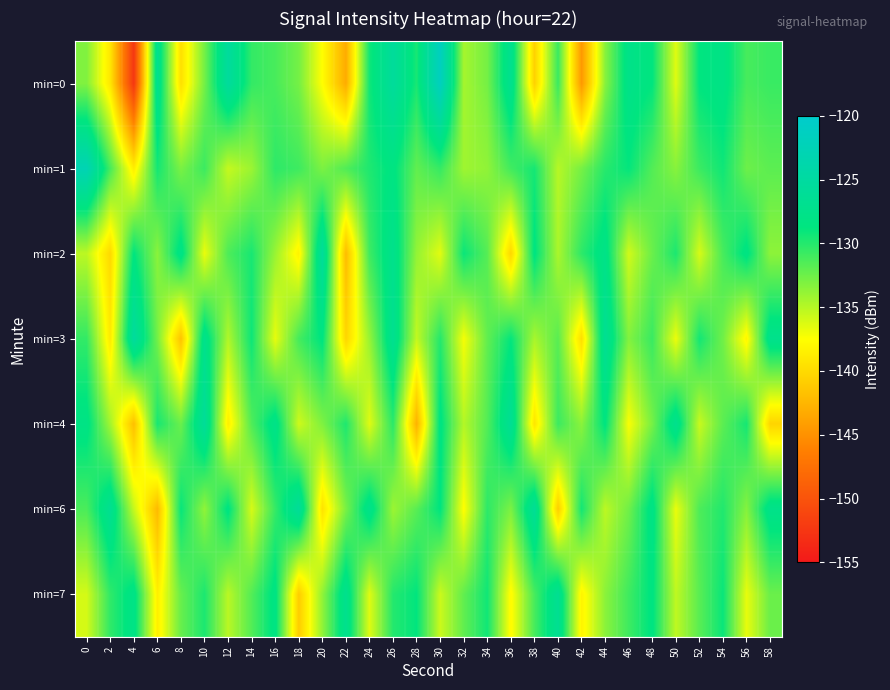

Reading left to right, list all the values displayed in this chart.

min=0: 0=-133.2	2=-139.1	4=-152.5	6=-126.9	8=-139.6	10=-132.7	12=-125.4	14=-130.5	16=-131.2	18=-132.8	20=-137.5	22=-143.2	24=-129.3	26=-125.6	28=-129.6	30=-121.5	32=-134.4	34=-132.8	36=-127.0	38=-140.6	40=-130.7	42=-144.5	44=-133.4	46=-127.7	48=-128.8	50=-136.4	52=-128.7	54=-128.0	56=-131.2	58=-130.7
min=1: 0=-122.8	2=-131.2	4=-138.6	6=-129.5	8=-132.9	10=-130.8	12=-135.5	14=-134.1	16=-130.3	18=-130.9	20=-133.0	22=-131.5	24=-129.8	26=-128.4	28=-132.1	30=-130.6	32=-134.2	34=-133.7	36=-131.0	38=-129.5	40=-135.0	42=-132.8	44=-130.1	46=-128.9	48=-131.6	50=-133.4	52=-130.8	54=-129.3	56=-132.5	58=-131.9
min=2: 0=-135.2	2=-140.1	4=-128.7	6=-133.5	8=-127.9	10=-136.8	12=-131.4	14=-129.6	16=-134.0	18=-138.3	20=-125.7	22=-142.1	24=-130.9	26=-127.3	28=-133.8	30=-136.5	32=-129.1	34=-131.7	36=-140.2	38=-128.5	40=-134.6	42=-130.3	44=-127.8	46=-135.9	48=-132.4	50=-129.7	52=-136.1	54=-131.2	56=-128.3	58=-133.6
min=3: 0=-130.5	2=-138.9	4=-125.3	6=-132.7	8=-141.6	10=-127.4	12=-134.8	14=-129.2	16=-136.7	18=-131.1	20=-128.6	22=-140.3	24=-133.9	26=-126.8	28=-135.4	30=-130.0	32=-137.2	34=-132.1	36=-128.9	38=-134.5	40=-131.8	42=-139.7	44=-126.5	46=-133.2	48=-130.7	50=-136.9	52=-129.4	54=-132.6	56=-138.1	58=-127.3
min=4: 0=-128.1	2=-134.3	4=-141.8	6=-129.6	8=-132.4	10=-125.9	12=-138.6	14=-131.5	16=-127.7	18=-135.8	20=-133.1	22=-129.8	24=-136.4	26=-130.2	28=-142.7	30=-128.3	32=-134.9	34=-131.6	36=-126.4	38=-139.2	40=-130.8	42=-133.5	44=-128.6	46=-137.3	48=-132.8	50=-127.1	52=-135.6	54=-131.9	56=-129.5	58=-140.4
min=6: 0=-131.3	2=-126.7	4=-135.5	6=-142.2	8=-129.0	10=-133.7	12=-128.4	14=-136.1	16=-130.6	18=-125.8	20=-139.4	22=-132.9	24=-127.5	26=-134.1	28=-131.8	30=-128.7	32=-137.6	34=-130.3	36=-133.0	38=-126.2	40=-140.8	42=-129.4	44=-135.2	46=-132.6	48=-128.0	50=-136.8	52=-131.4	54=-129.9	56=-133.3	58=-127.6
min=7: 0=-136.0	2=-130.4	4=-127.9	6=-138.5	8=-132.3	10=-129.7	12=-135.1	14=-131.6	16=-128.2	18=-140.9	20=-133.7	22=-127.1	24=-136.4	26=-130.0	28=-128.8	30=-135.7	32=-132.1	34=-129.3	36=-137.8	38=-131.2	40=-126.6	42=-138.2	44=-133.5	46=-130.9	48=-128.5	50=-135.3	52=-131.8	54=-129.1	56=-136.7	58=-132.4